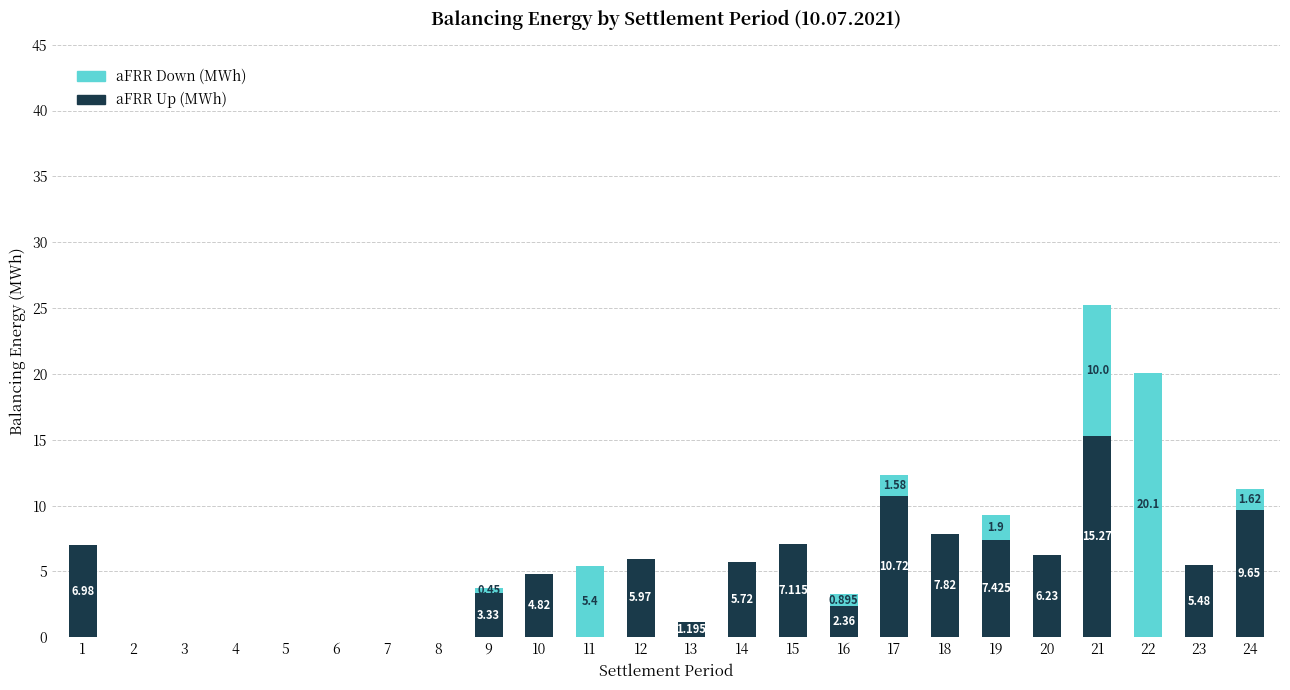

How many values in the aFRR Up (MWh) series exceed 4?

12